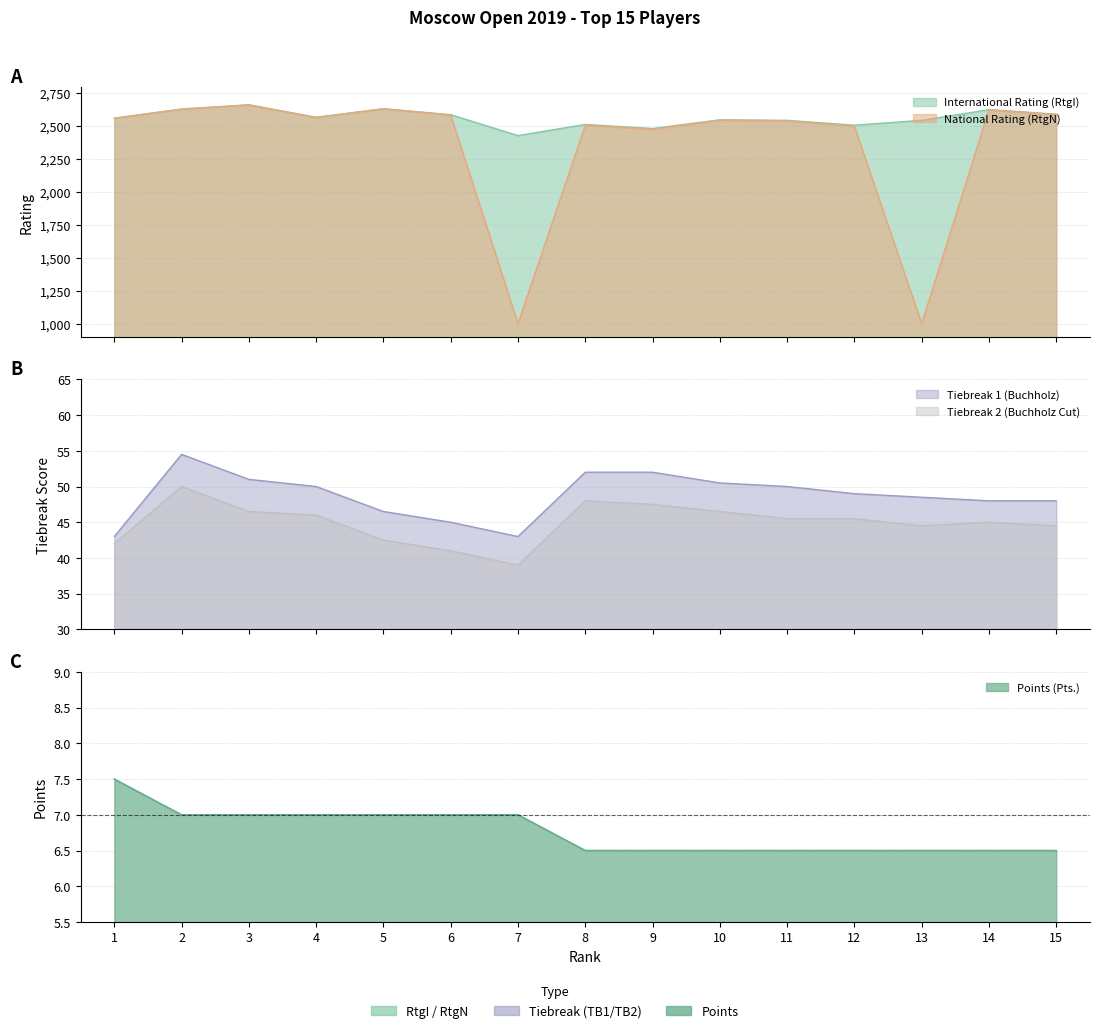

How many lines are shown in the chart?

5